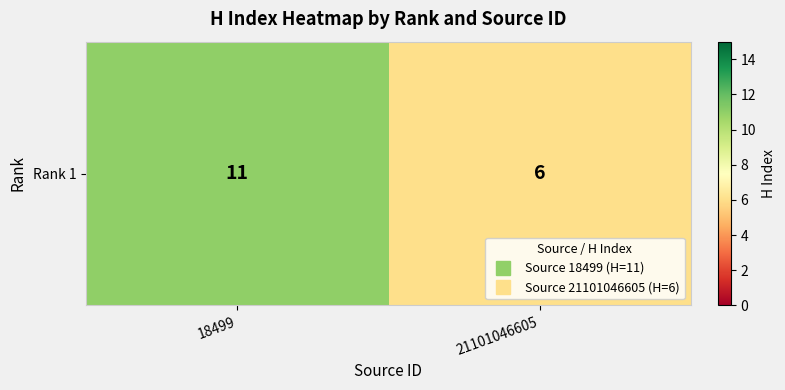

Approximately how many times larger is the value at 18499 compared to 21101046605?

1.8